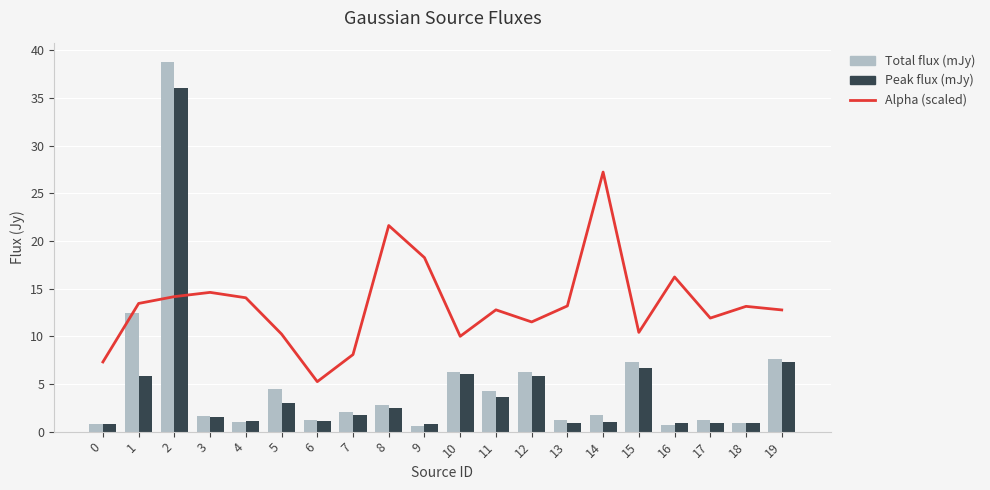

What is the maximum value for Alpha (scaled)?

27.2